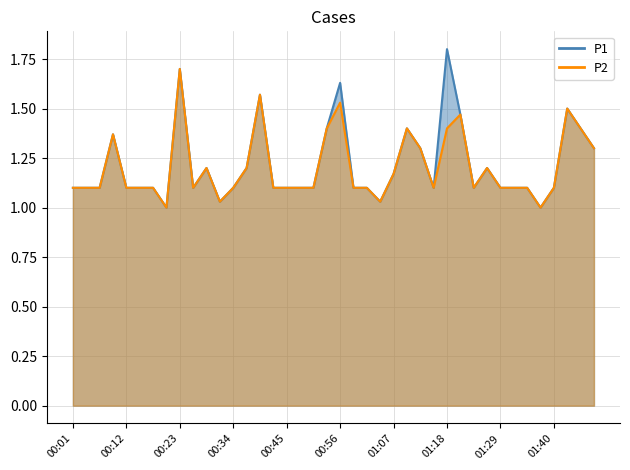

List the series in order of their peak value, highest first.

P1, P2